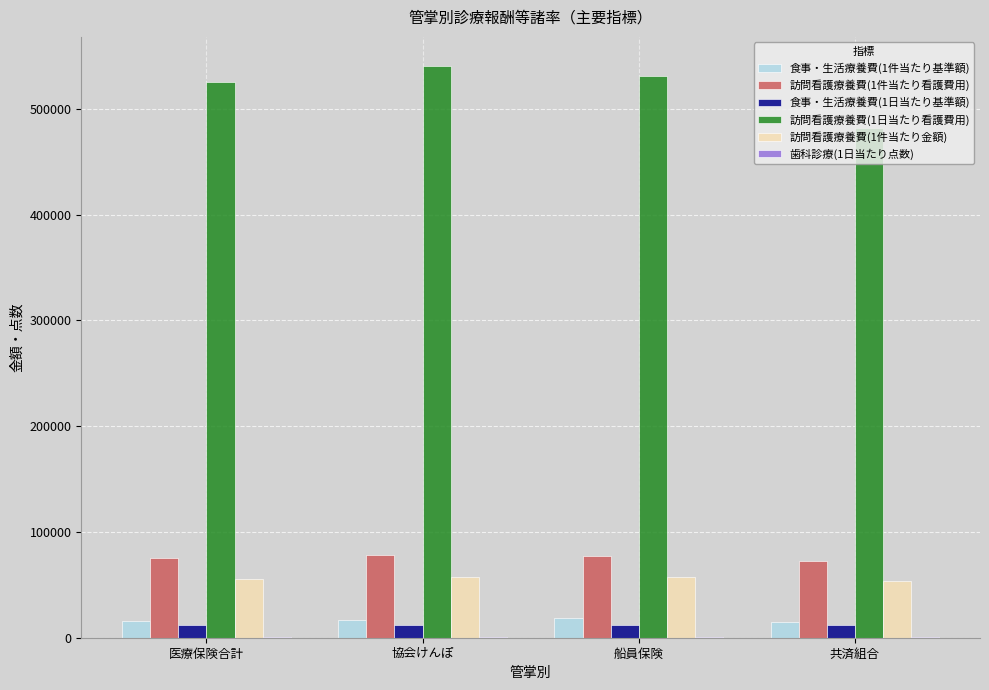

Is it true that 訪問看護療養費(1件当たり金額) equals 57667.0 at 船員保険?

True